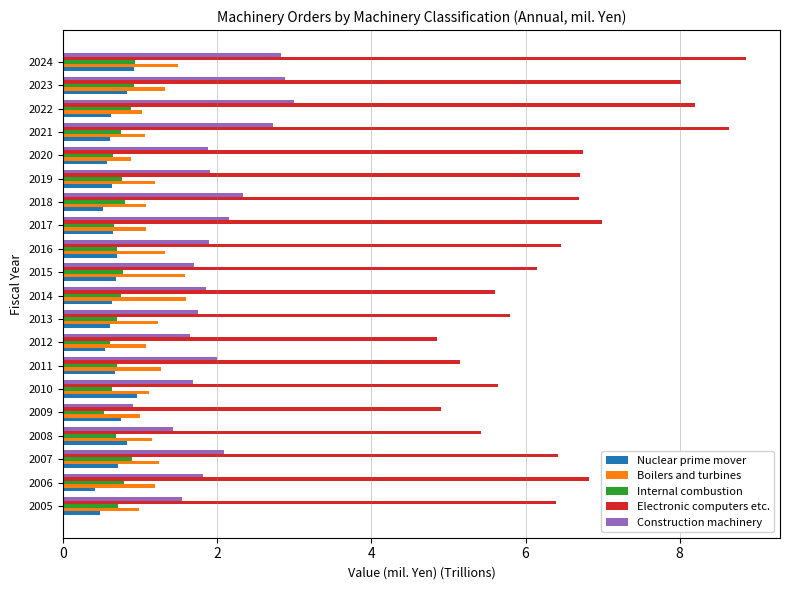

Is the value of Internal combustion at 2019 greater than the value of Construction machinery at 2007?

No